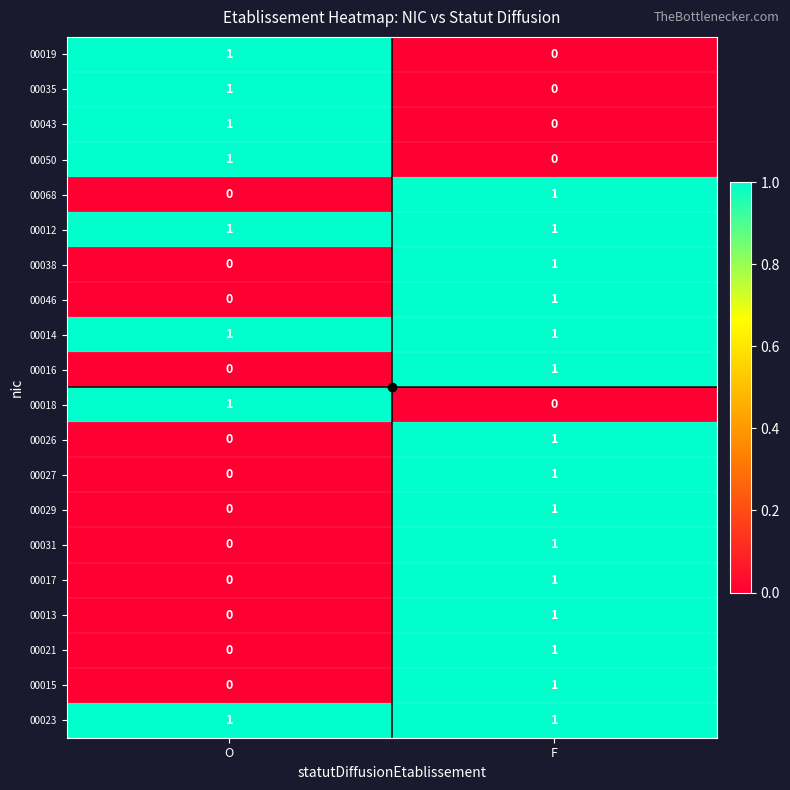

The value of 00031 at F is 2. True or false?

False